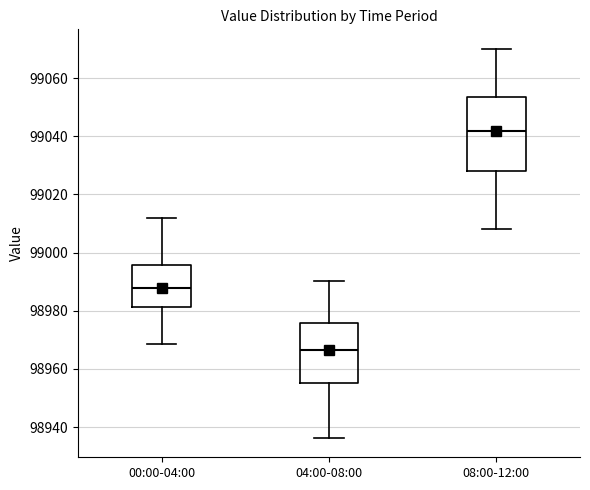

Reading left to right, read every box against the y-axis: the position of its median line, the range the box covers, and the ends of its whiskers. The values are not printed on the chart, so give them approximately, as read against the axis.

00:00-04:00: median 98988, box 98982 to 98996, whiskers 98968 to 99012
04:00-08:00: median 98966, box 98956 to 98976, whiskers 98936 to 98990
08:00-12:00: median 99042, box 99028 to 99054, whiskers 99008 to 99070